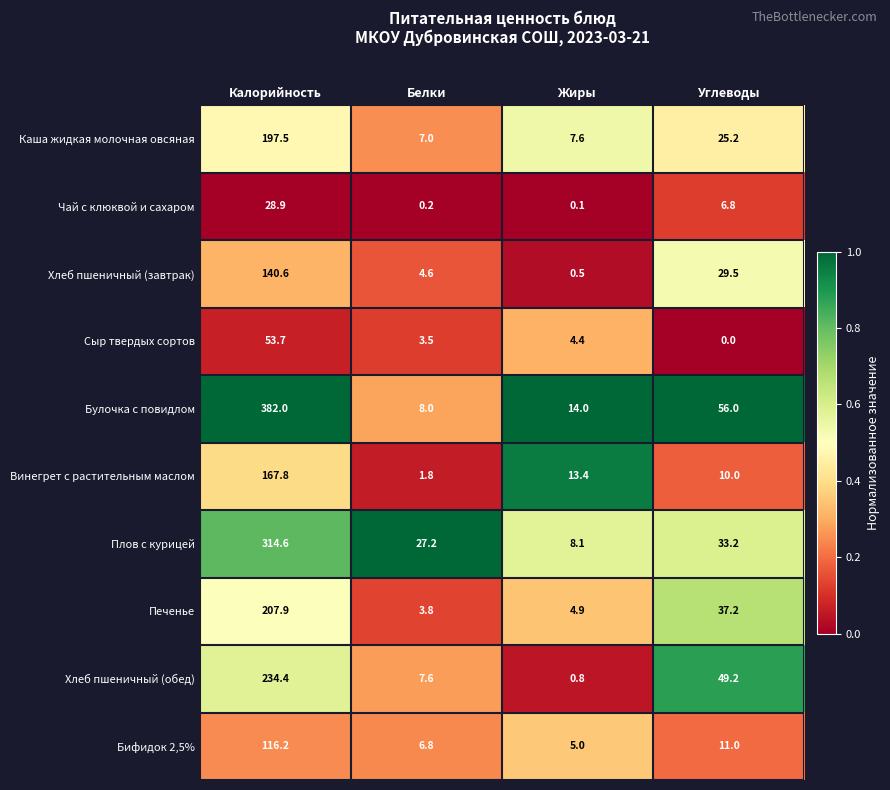

Rank the categories by Сыр твердых сортов value from lowest to highest.

Углеводы, Белки, Жиры, Калорийность